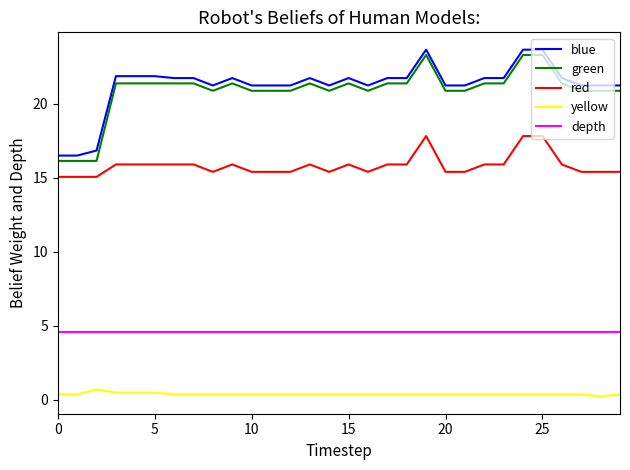

True or false: blue and yellow cross at least once.

False